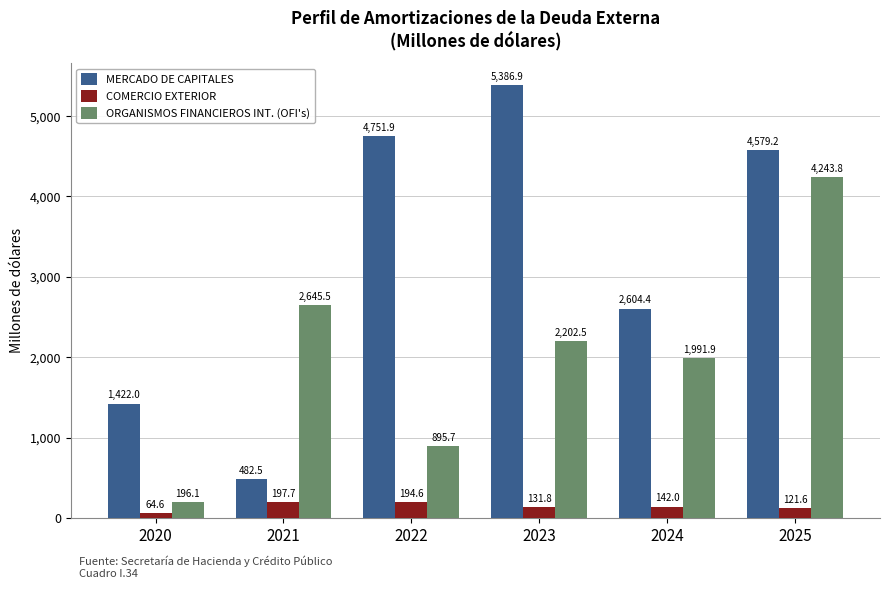

The ORGANISMOS FINANCIEROS INT. (OFI's) series shows 196.1 at 2020. True or false?

True